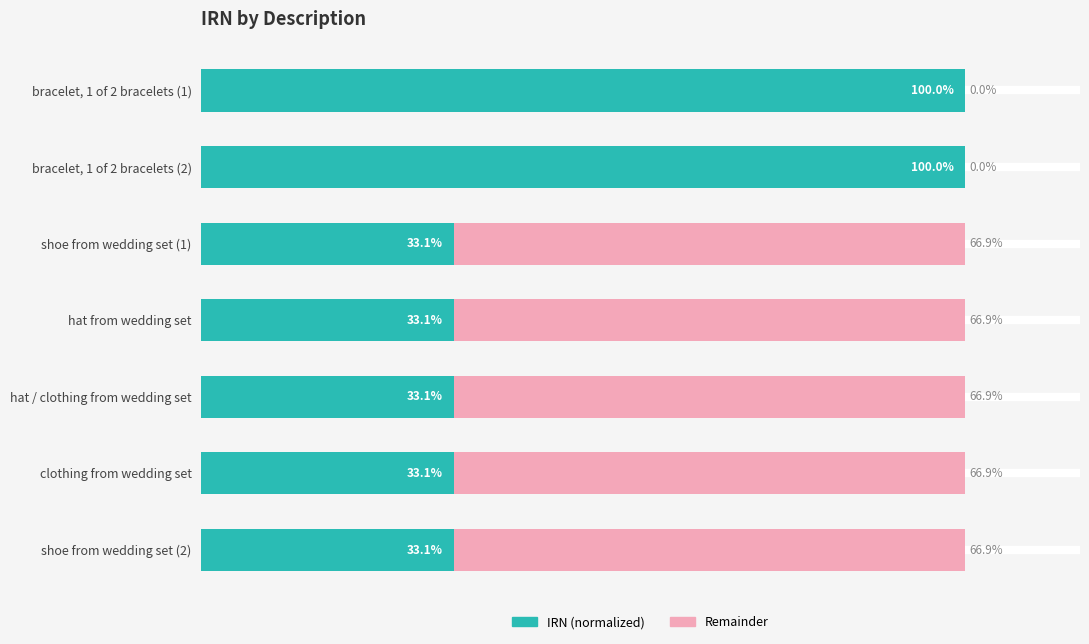

What are all the series names shown in the legend?

IRN (normalized), Remainder